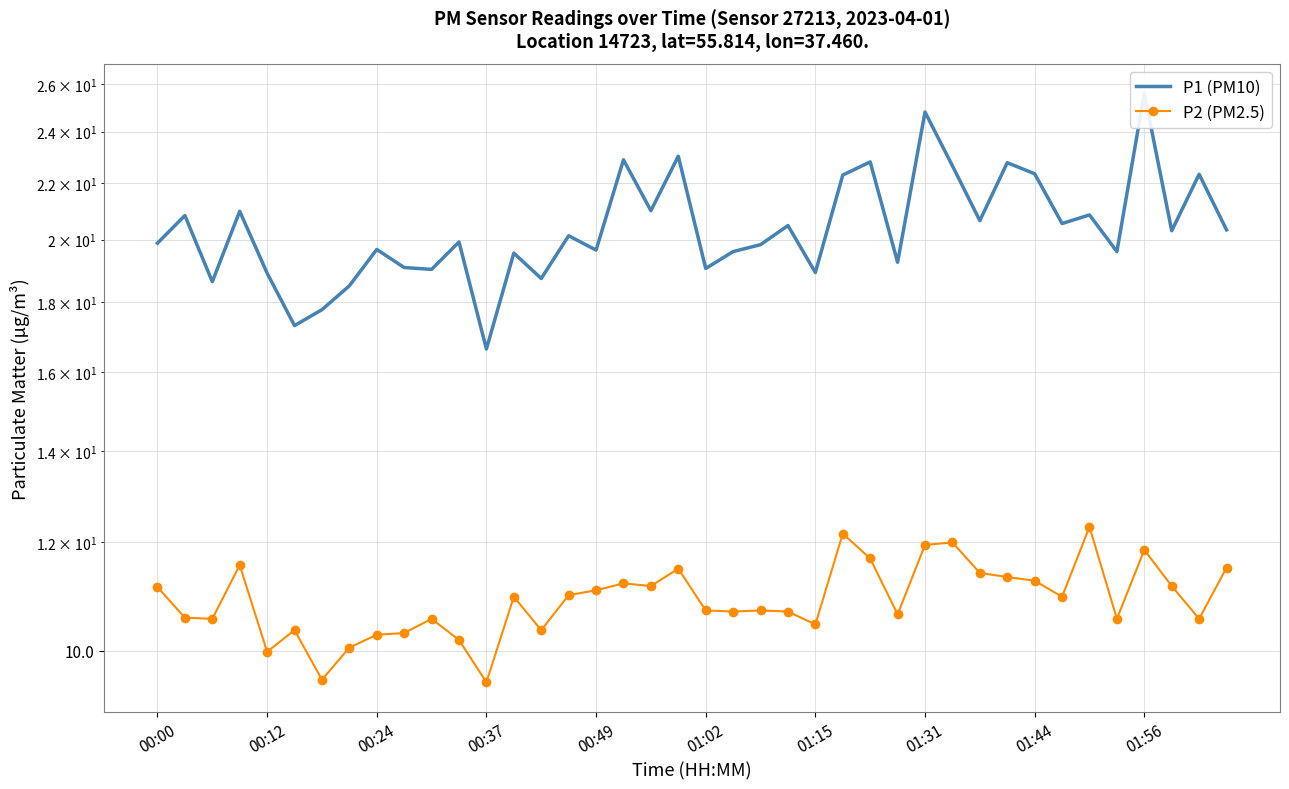

Reading right to left, what are all the values shown in this chart?

P1 (PM10): 20.3	22.3	20.3	25.6	19.6	20.9	20.6	22.4	22.8	20.6	22.6	24.8	19.2	22.8	22.3	18.9	20.5	19.8	19.6	19.1	23.0	21.0	22.9	19.6	20.1	18.7	19.6	16.6	19.9	19.0	19.1	19.7	18.5	17.8	17.3	18.9	21.0	18.6	20.8	19.9
P2 (PM2.5): 11.5	10.6	11.2	11.8	10.6	12.3	10.9	11.2	11.3	11.4	12.0	11.9	10.6	11.7	12.2	10.4	10.7	10.7	10.7	10.7	11.5	11.2	11.2	11.1	11.0	10.3	10.9	9.5	10.2	10.6	10.3	10.3	10.1	9.5	10.3	10.0	11.6	10.6	10.6	11.1